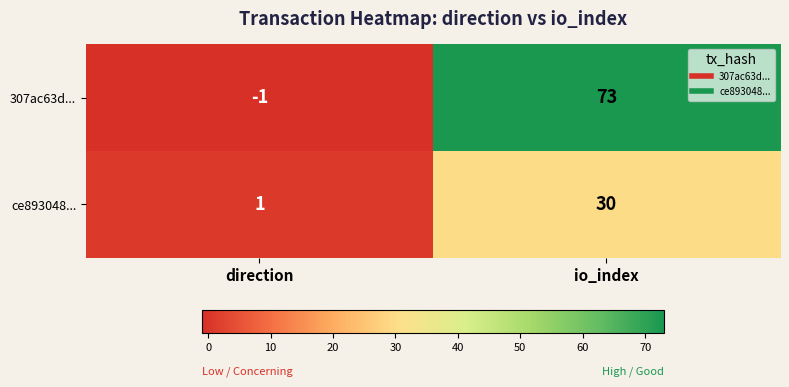

Between direction and io_index, which series saw the biggest shift?

307ac63d...